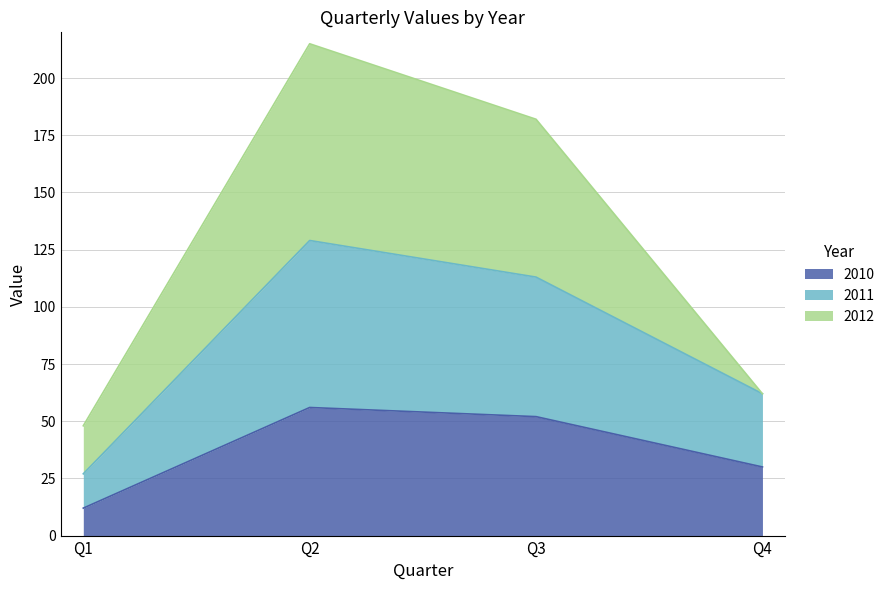

What is the lowest value of the 2010 series?

12